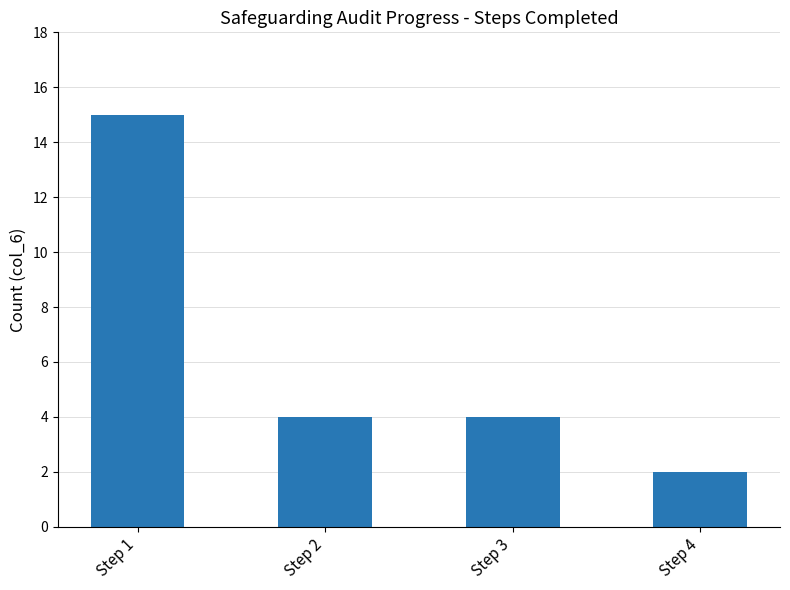

Are the bars horizontal?

No